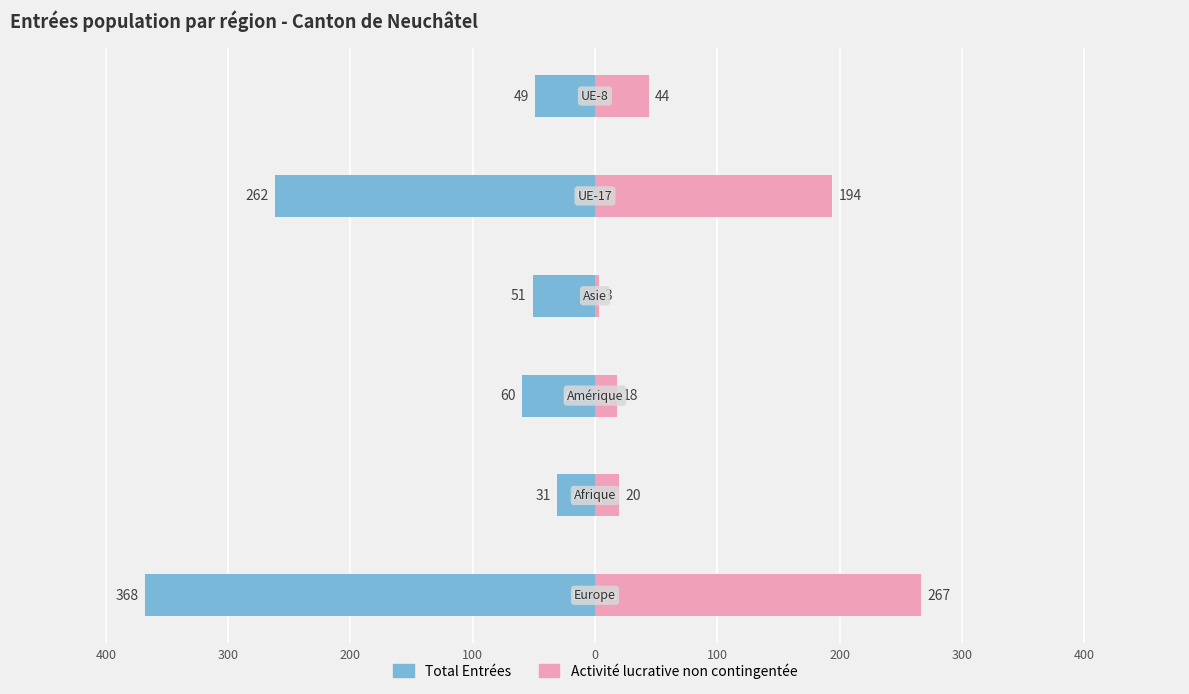

Between 200 and 100, which series saw the biggest shift?

Activité lucrative non contingentée